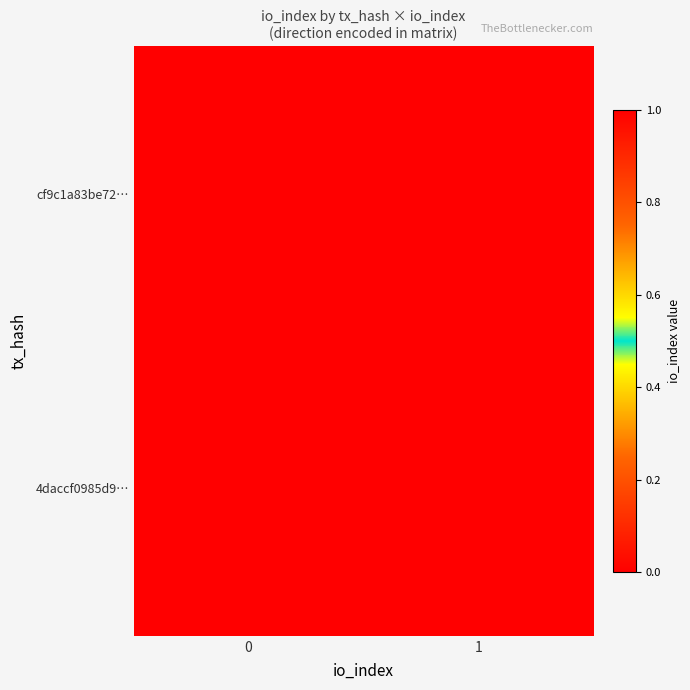

Between 1 and 0, which is larger?

1